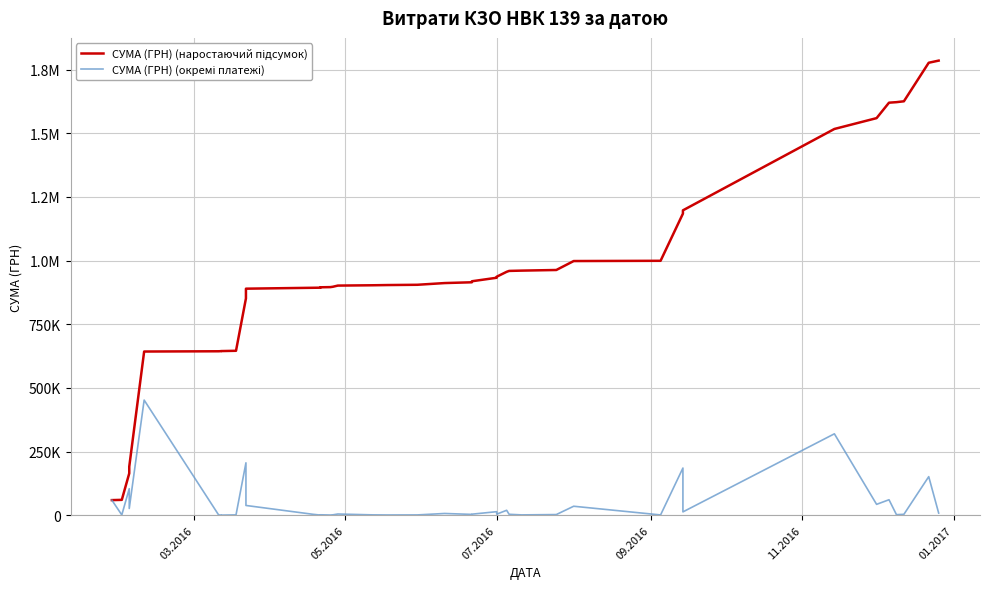

List the series in order of their overall mean, lowest first.

СУМА (ГРН) (окремі платежі), СУМА (ГРН) (наростаючий підсумок)